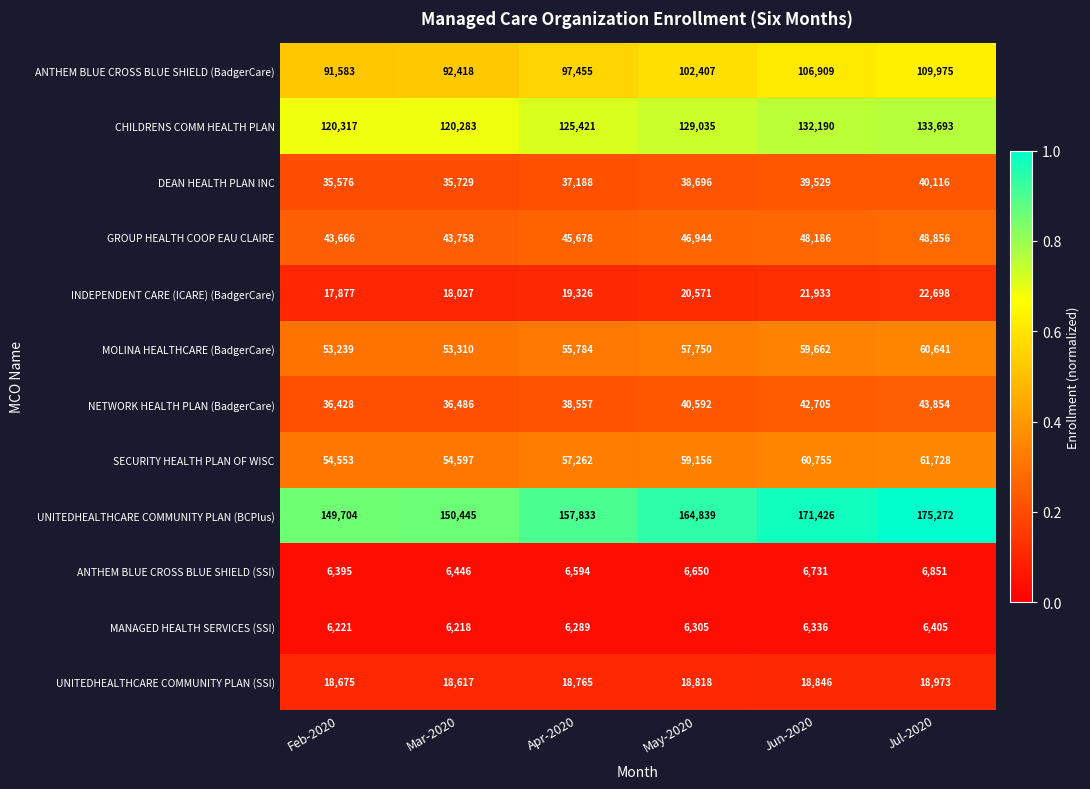

At how many categories does at least one series exceed 92102?

6